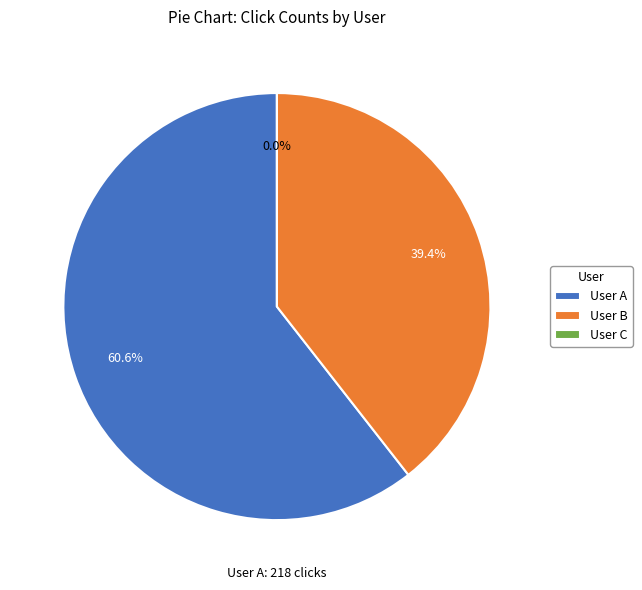

Which category has the smallest portion of the pie?

User C